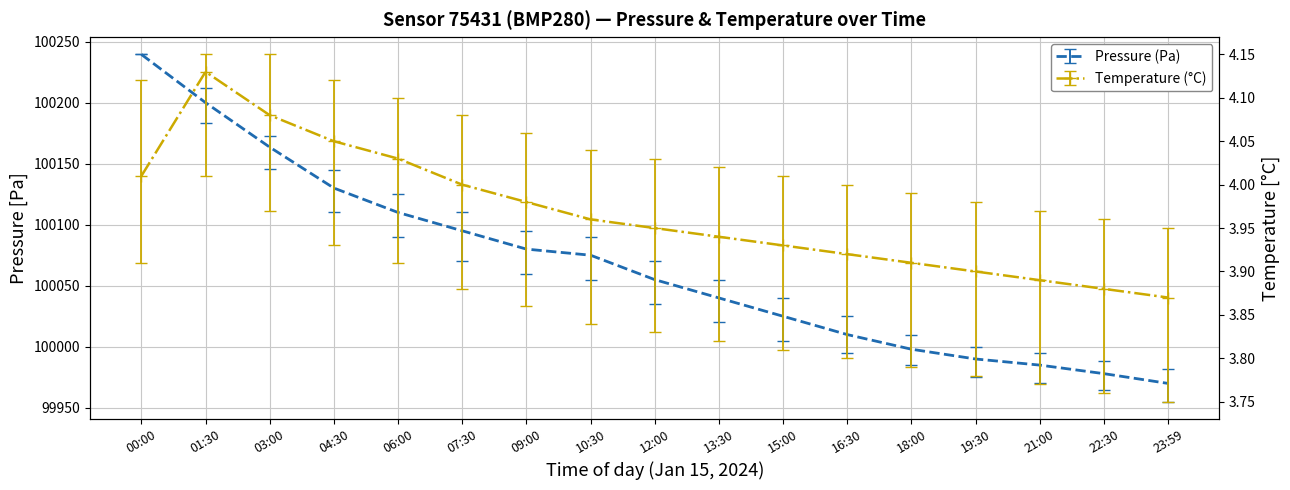

True or false: Pressure error_low and Temperature (°C) intersect in this chart.

False